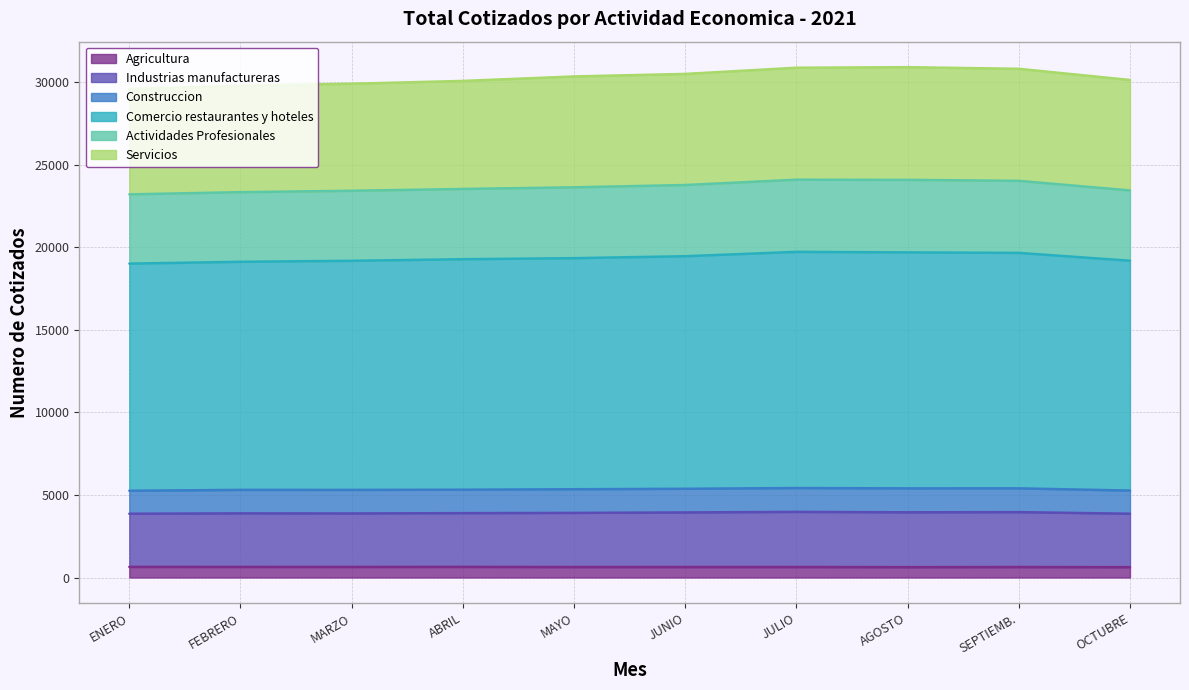

At which category is the sum across all series the highest?

JULIO